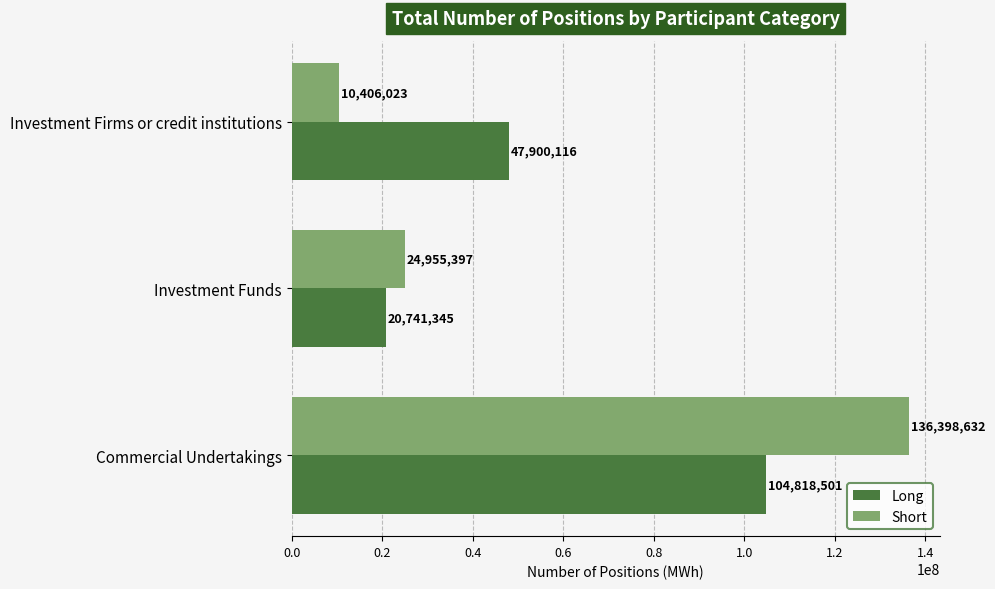

The Long series shows 33794842 at Investment Funds. True or false?

False